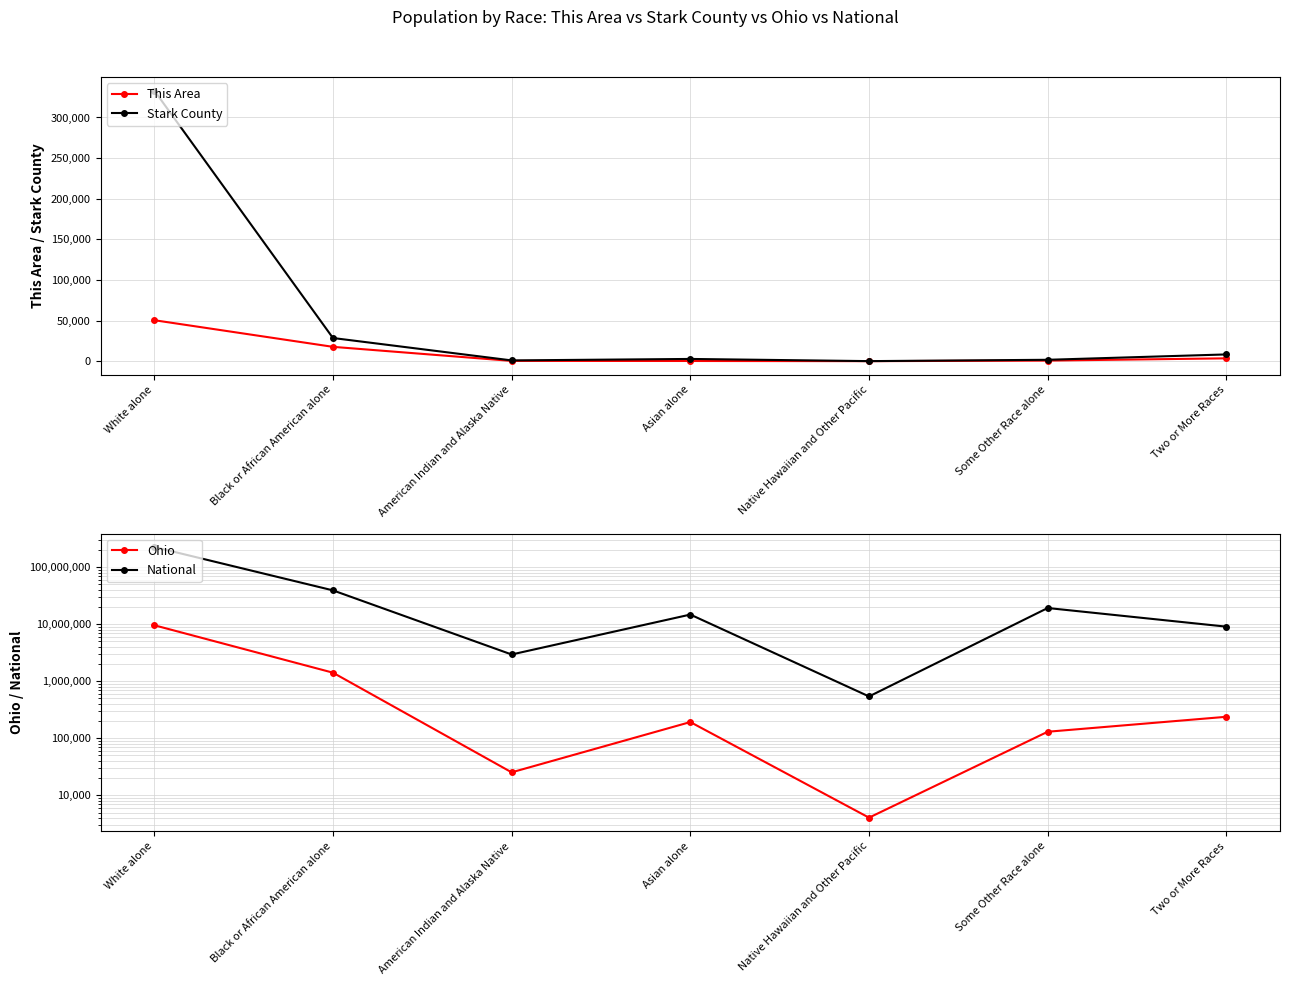

Is it true that National equals 14674252 at Asian alone?

True